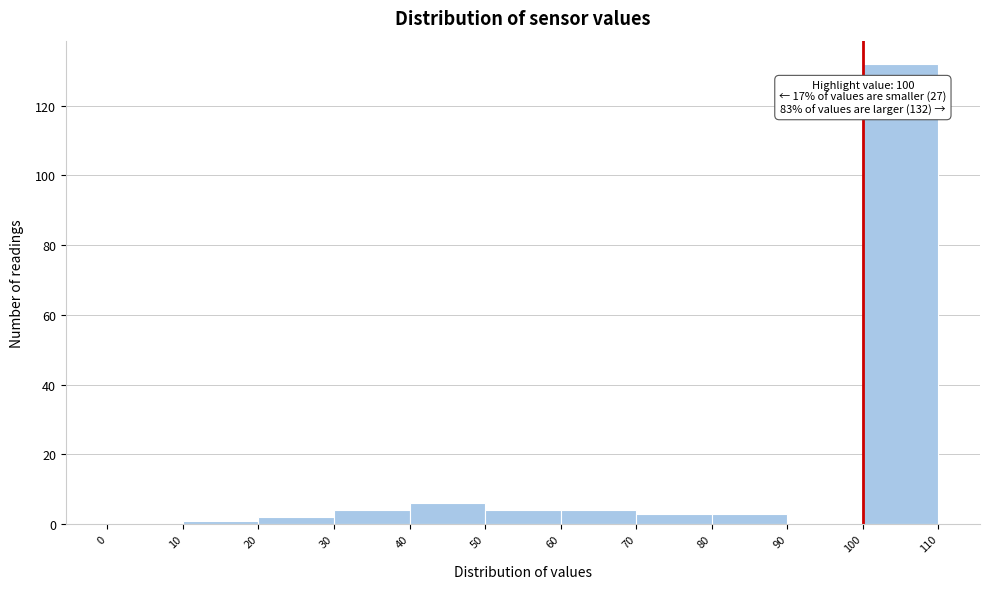

Over which range of the x-axis is the bar tallest?

100 to 110